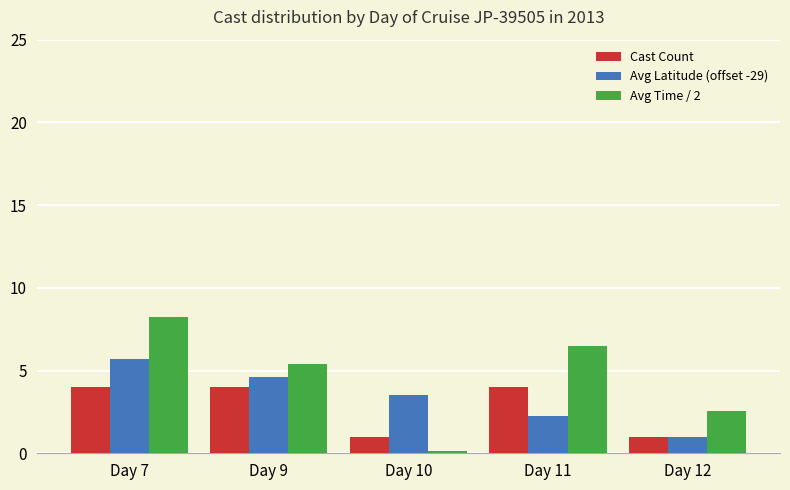

Are the bars grouped side by side (vs. stacked)?

Yes